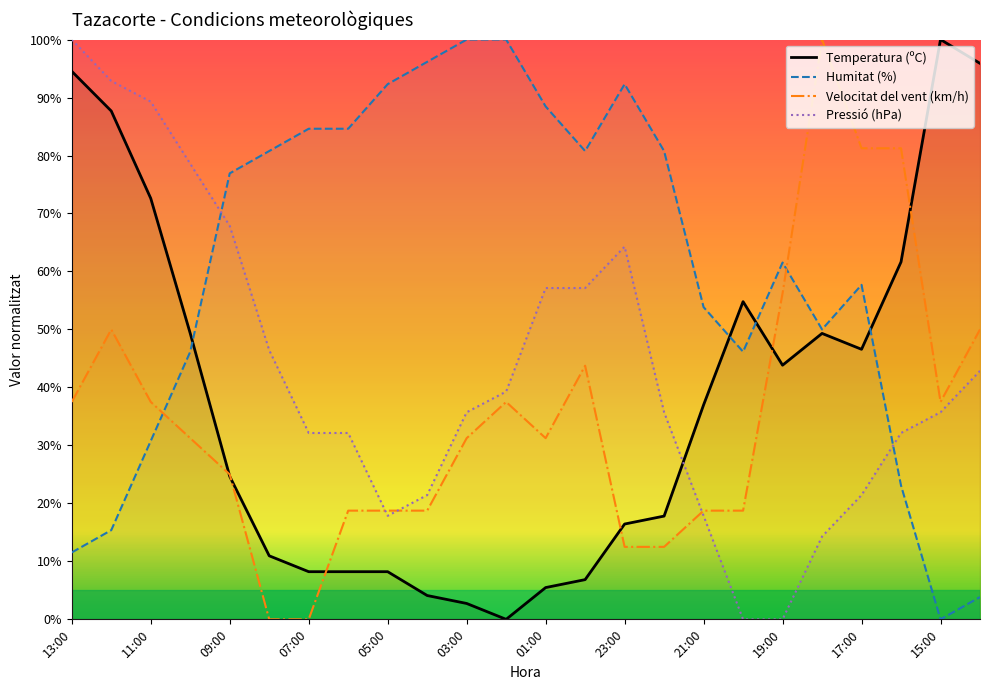

What is the difference between the maximum and minimum values in the Temperatura (ºC) series?

100.0